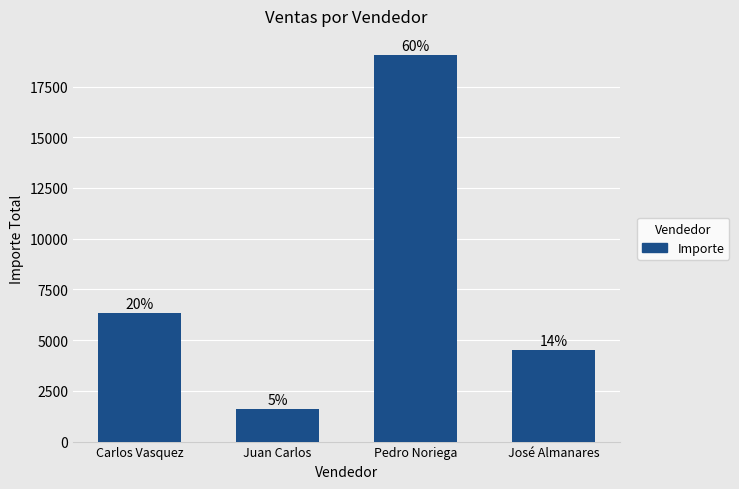

Reading left to right, list all the values displayed in this chart.

Carlos Vasquez=6330	Juan Carlos=1610	Pedro Noriega=19045	José Almanares=4495